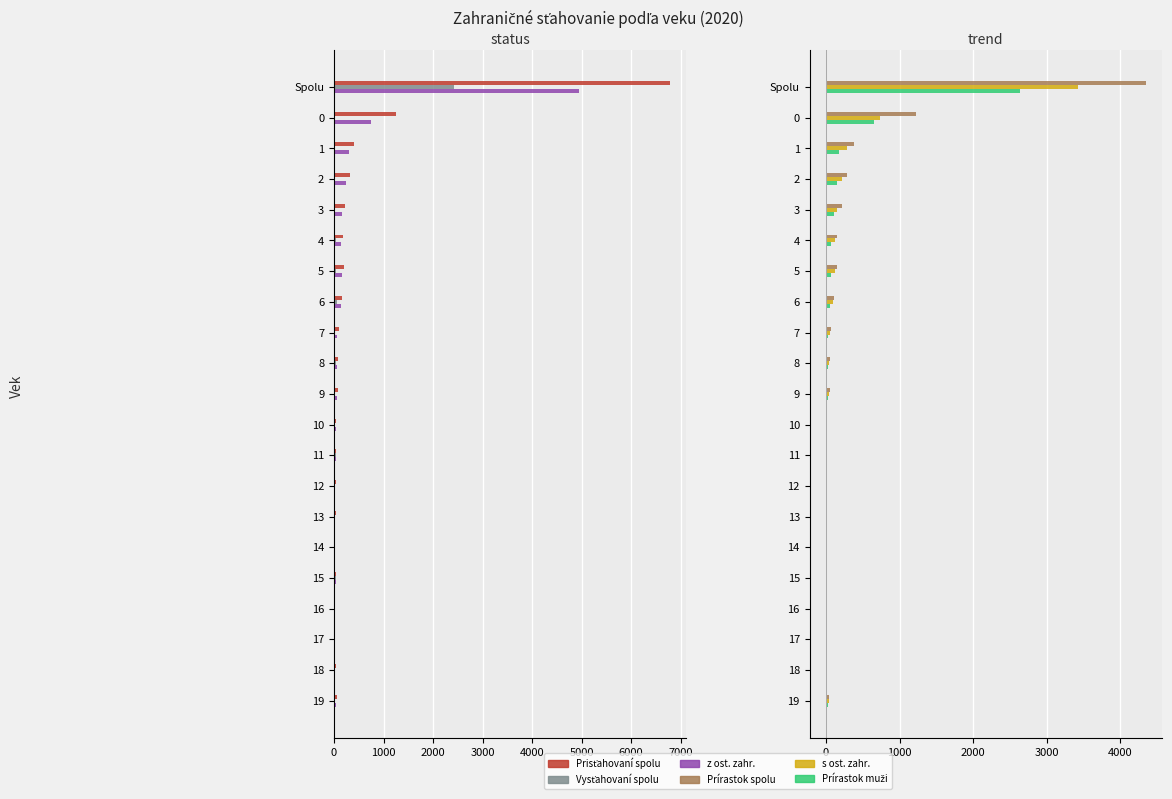

The value of Prisťahovaní spolu at 14 is 7. True or false?

False